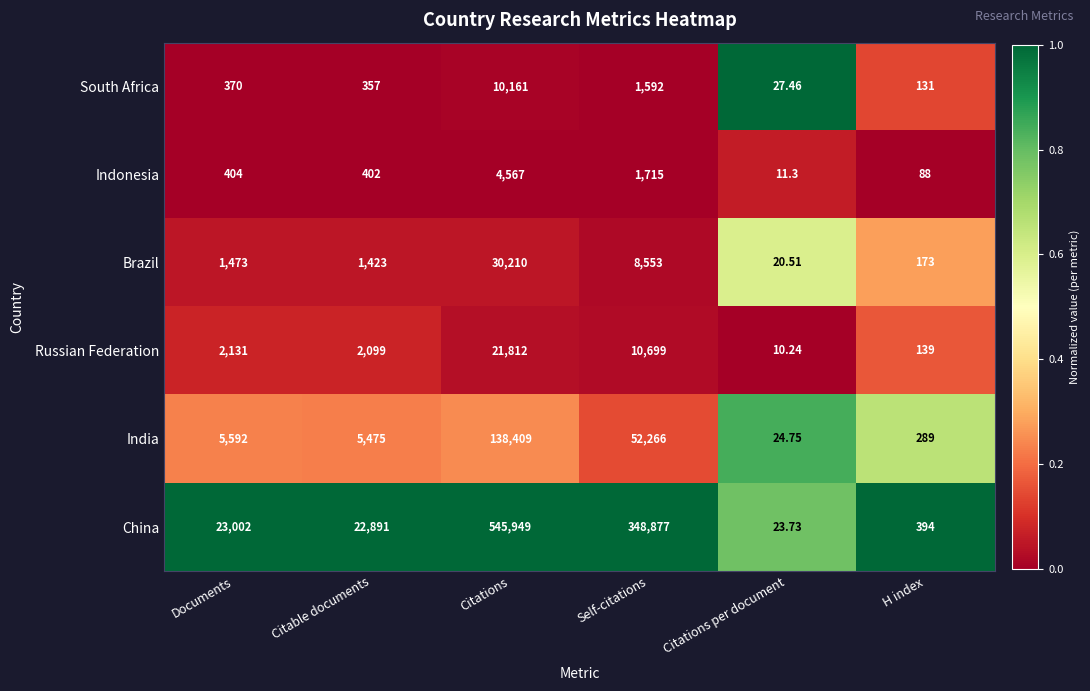

Which series has the widest spread of values?

China